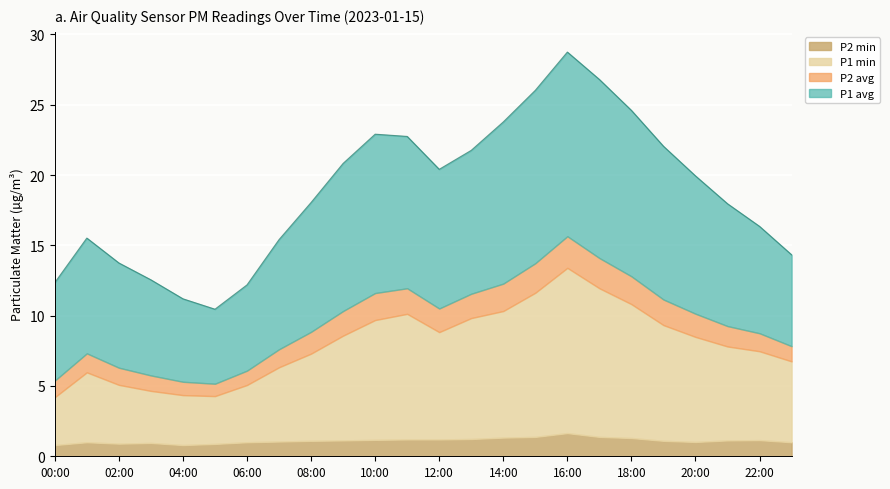

What is the smallest value displayed?

0.8